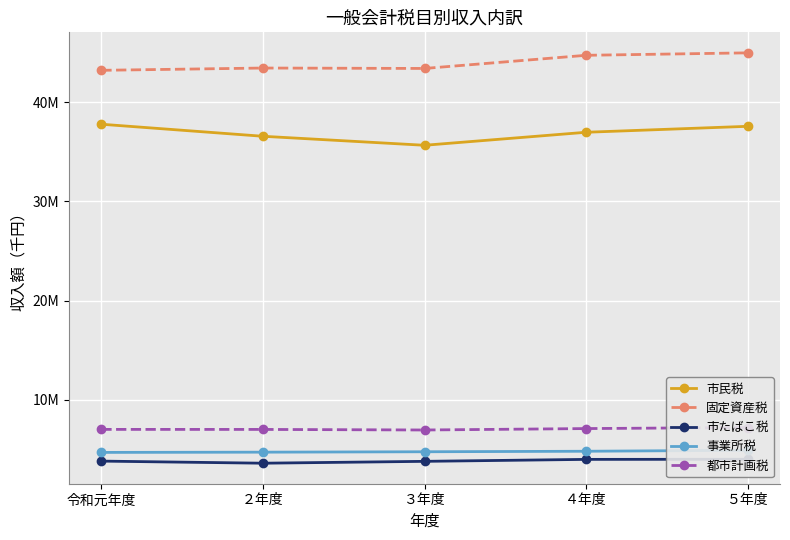

Is it true that 固定資産税 equals 43444824 at ２年度?

True